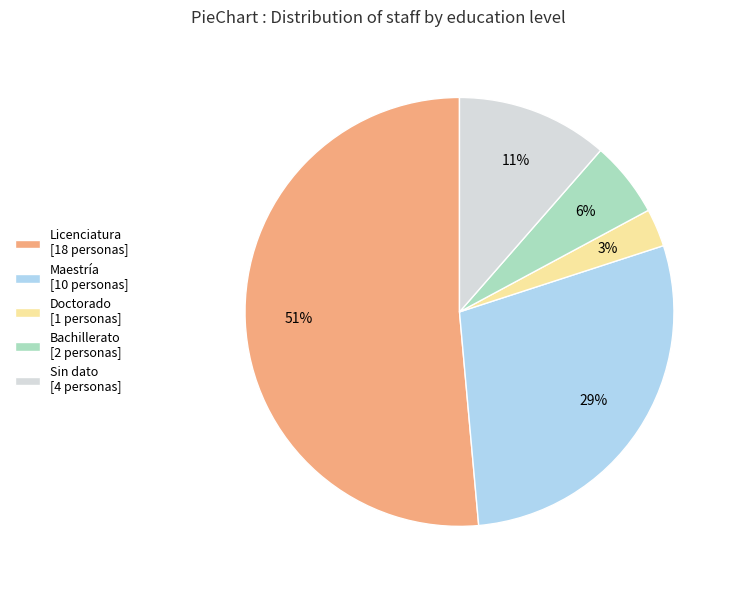

To the nearest percent, what portion does Sin dato [4 personas] represent?

11%